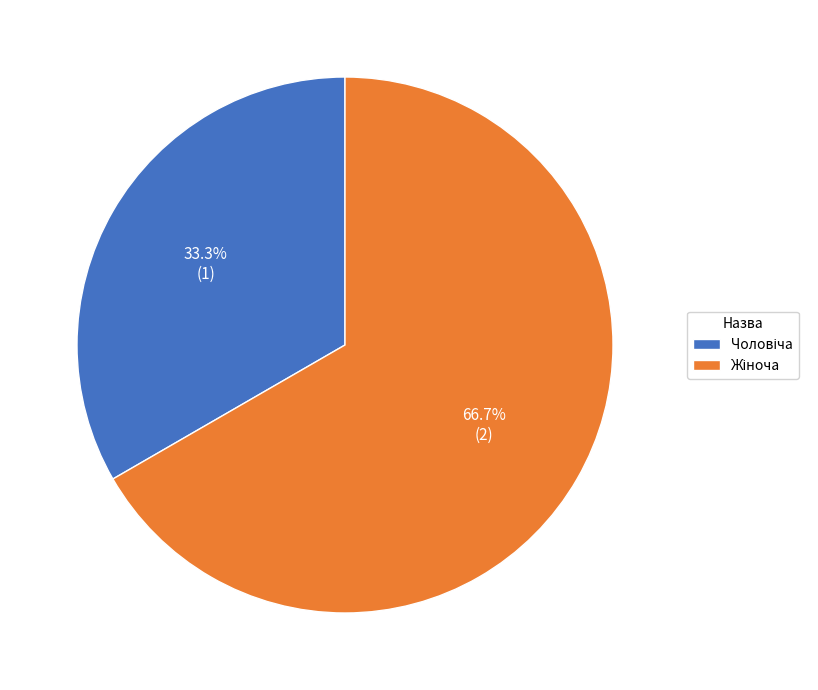

Count the number of slices in the pie.

2